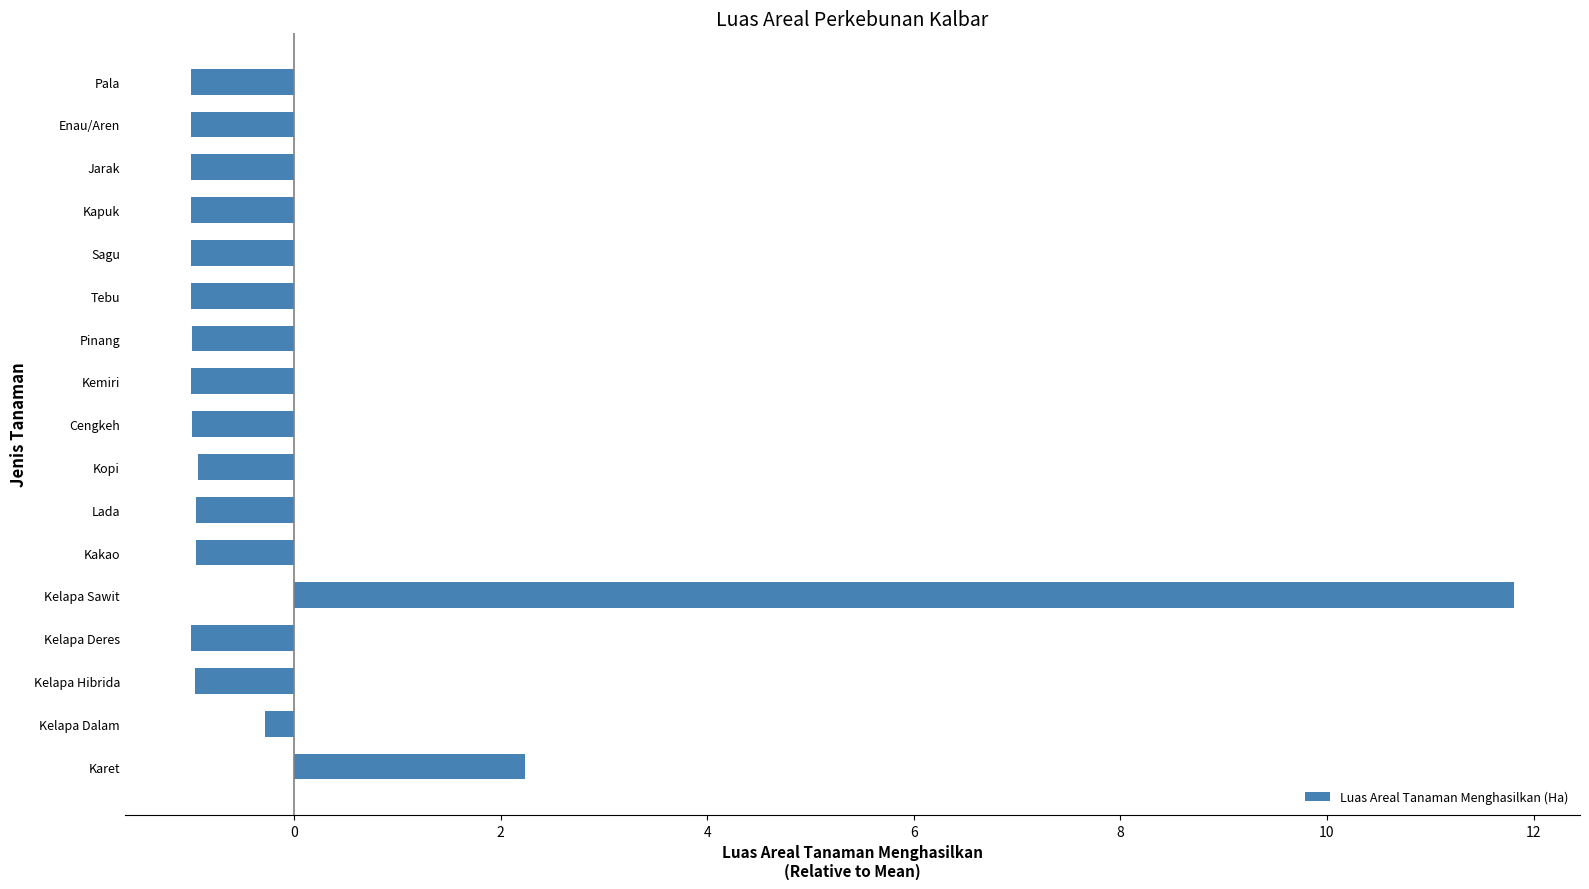

What is the sum of the values at Kelapa Sawit and Kelapa Hibrida?

10.9